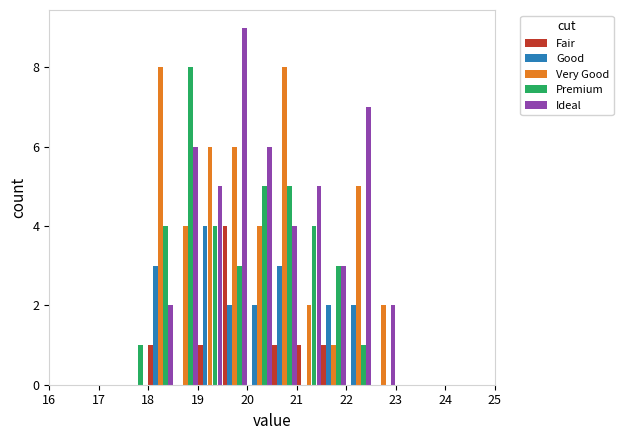

Reading left to right, transcribe this chart: for each range on the x-axis, give the height of each series' bar. The values are not printed on the chart, so give them approximately, as read against the axis.

16.0 to 16.5: Fair=0	Good=0	Very Good=0	Premium=0	Ideal=0
16.5 to 17.0: Fair=0	Good=0	Very Good=0	Premium=0	Ideal=0
17.0 to 17.5: Fair=0	Good=0	Very Good=0	Premium=0	Ideal=0
17.5 to 18.0: Fair=0	Good=0	Very Good=0	Premium=1	Ideal=0
18.0 to 18.5: Fair=1	Good=3	Very Good=8	Premium=4	Ideal=2
18.5 to 19.0: Fair=0	Good=0	Very Good=4	Premium=8	Ideal=6
19.0 to 19.5: Fair=1	Good=4	Very Good=6	Premium=4	Ideal=5
19.5 to 20.0: Fair=4	Good=2	Very Good=6	Premium=3	Ideal=9
20.0 to 20.5: Fair=0	Good=2	Very Good=4	Premium=5	Ideal=6
20.5 to 21.0: Fair=1	Good=3	Very Good=8	Premium=5	Ideal=4
21.0 to 21.5: Fair=1	Good=0	Very Good=2	Premium=4	Ideal=5
21.5 to 22.0: Fair=1	Good=2	Very Good=1	Premium=3	Ideal=3
22.0 to 22.5: Fair=0	Good=2	Very Good=5	Premium=1	Ideal=7
22.5 to 23.0: Fair=0	Good=0	Very Good=2	Premium=0	Ideal=2
23.0 to 23.5: Fair=0	Good=0	Very Good=0	Premium=0	Ideal=0
23.5 to 24.0: Fair=0	Good=0	Very Good=0	Premium=0	Ideal=0
24.0 to 24.5: Fair=0	Good=0	Very Good=0	Premium=0	Ideal=0
24.5 to 25.0: Fair=0	Good=0	Very Good=0	Premium=0	Ideal=0